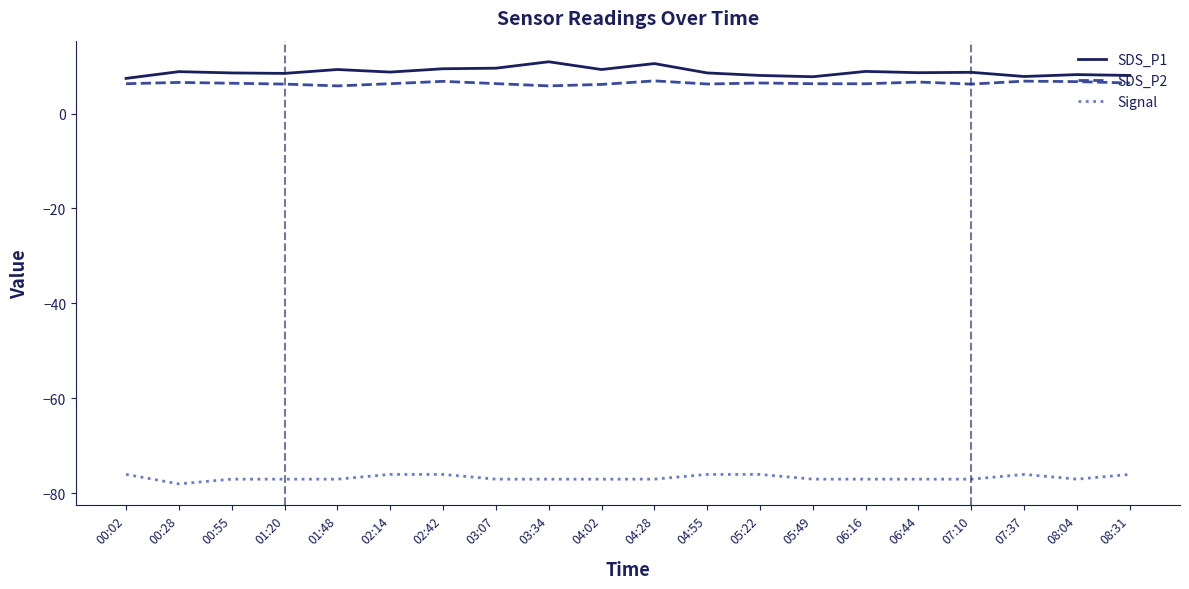

What is the lowest value of the SDS_P1 series?

7.4